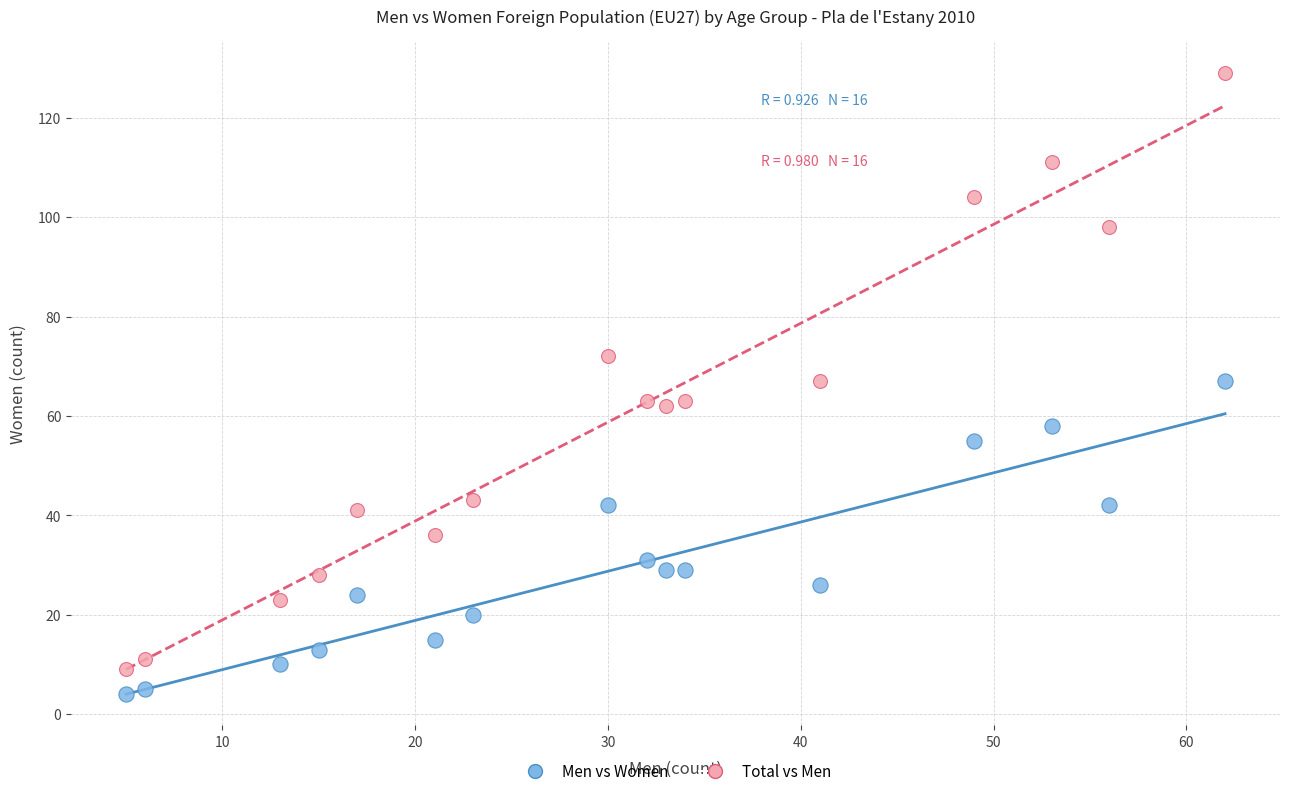

Which series has the widest spread of Y values?

Total vs Men